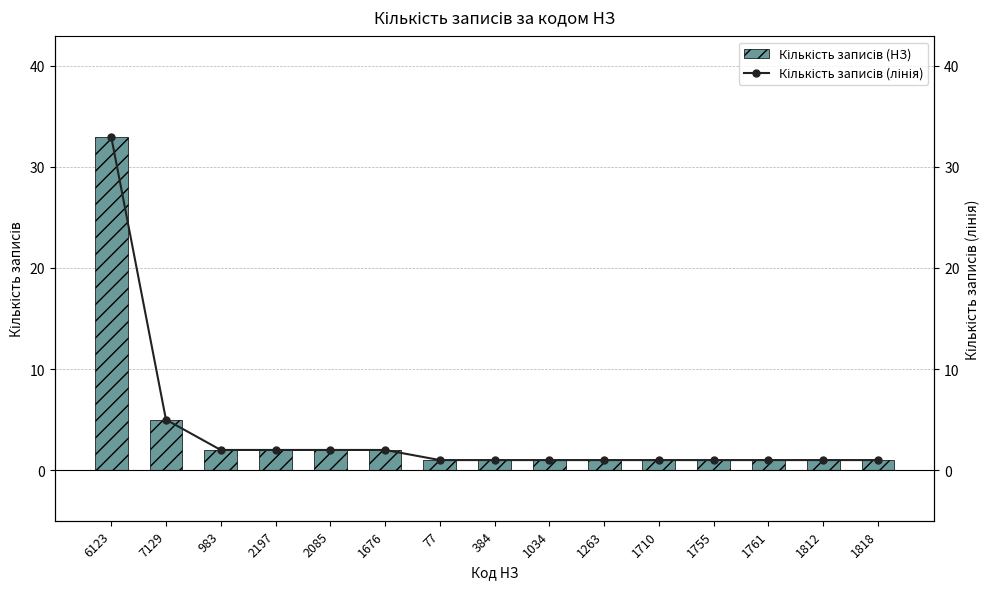

Count the number of data series in this chart.

2